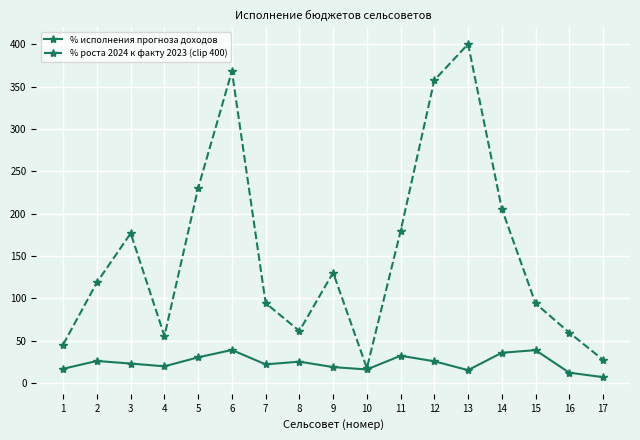

Where does the % исполнения прогноза доходов series first go above 23?

2